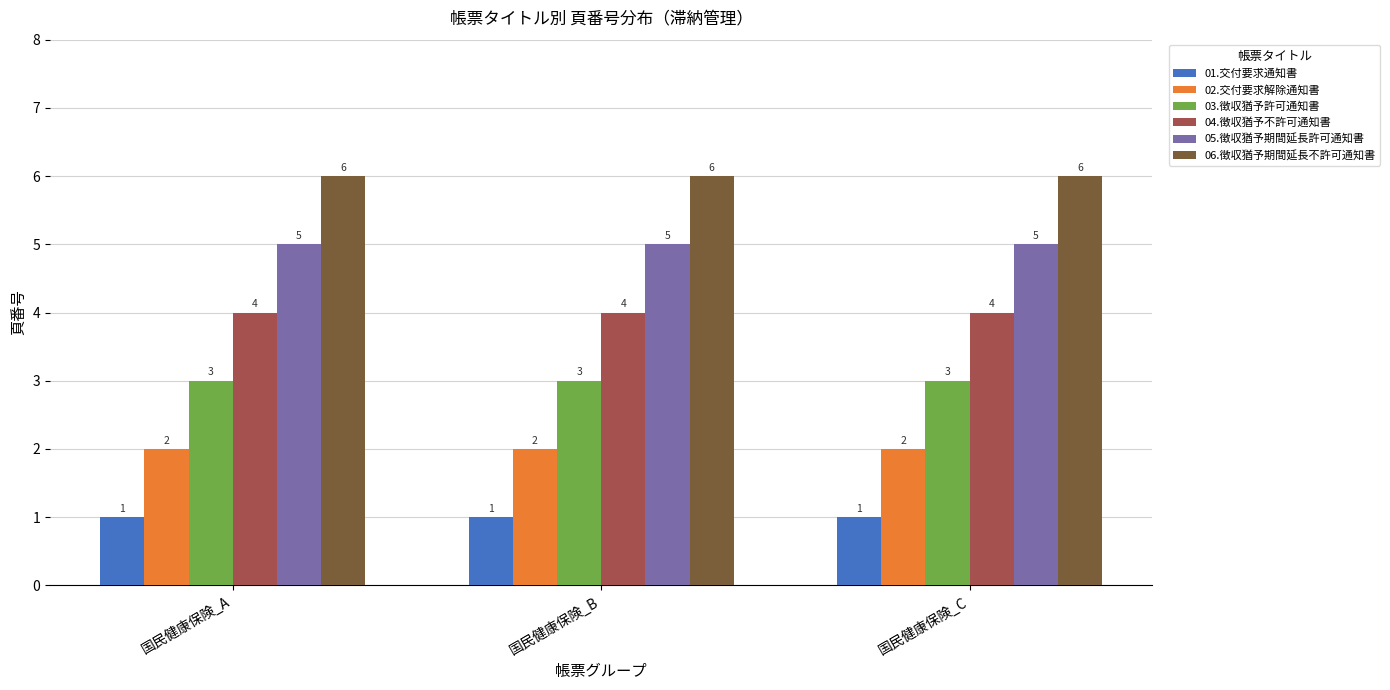

What is the difference between the highest and lowest values at 国民健康保険_B?

5